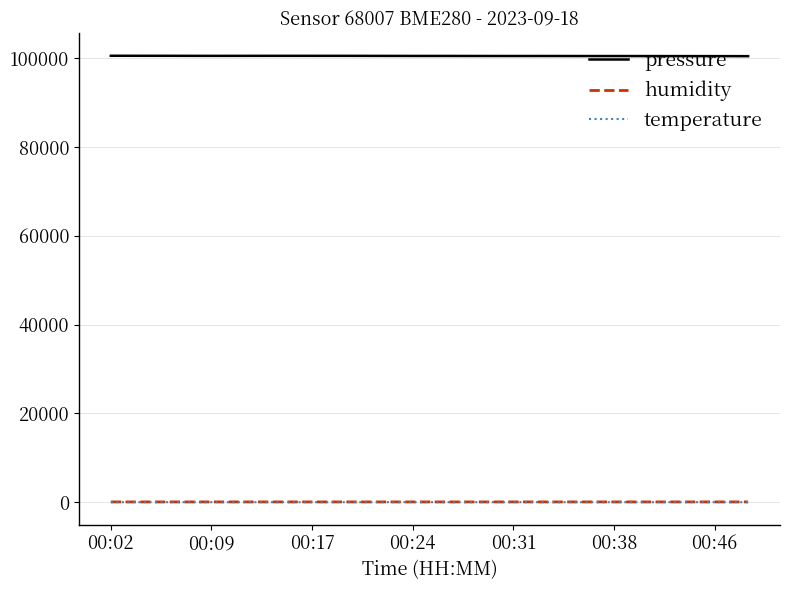

What is the difference between the maximum and minimum values in the humidity series?

1.0